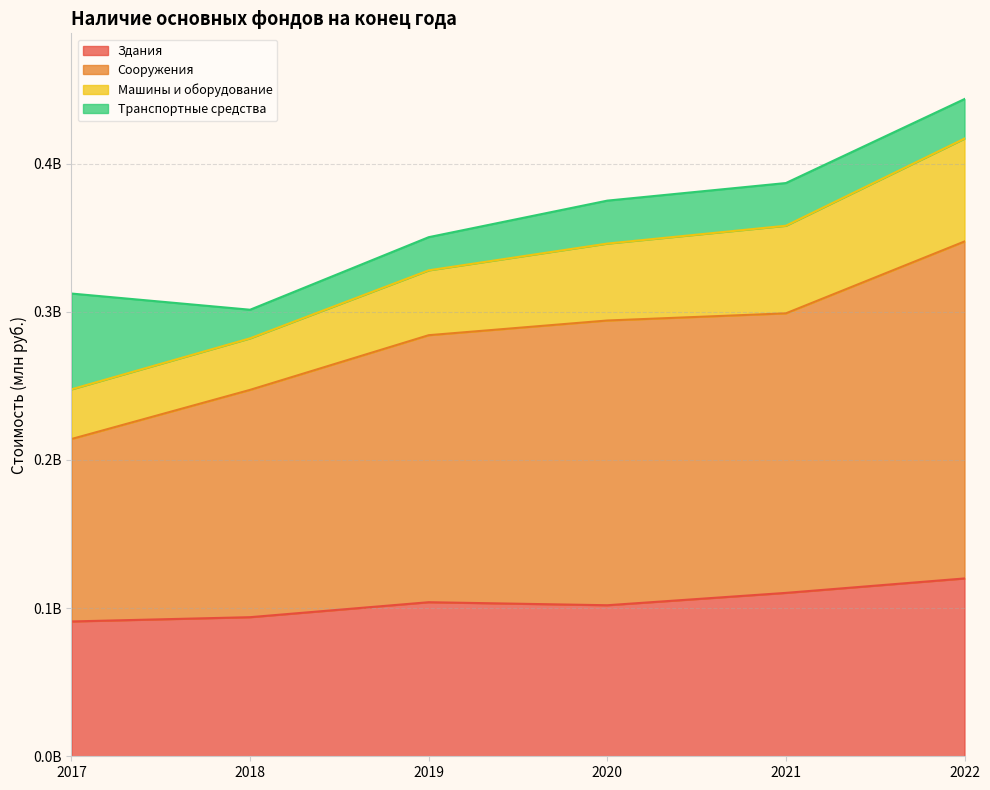

What is the spread (max minus min) of values at 2022?

323515977